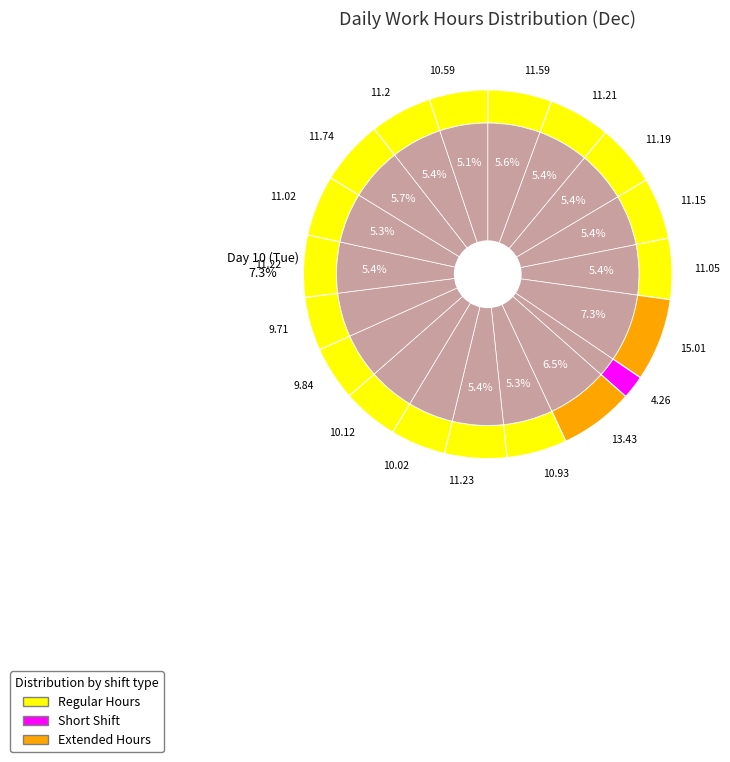

Approximately how many times larger is the value at Day 16 (Mon) compared to Day 24 (Tue)?

1.0